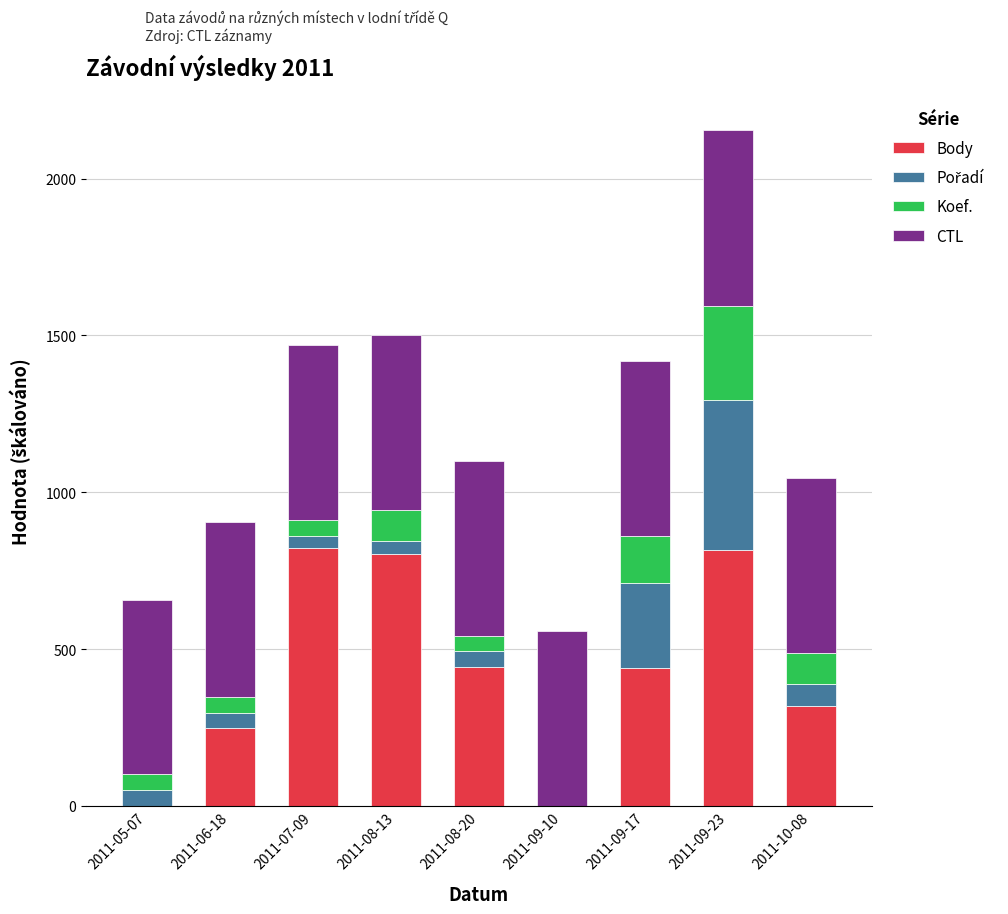

How many data points does each series have?

9